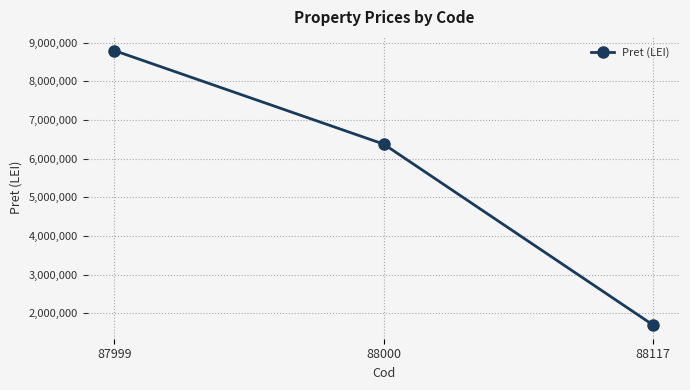

Reading left to right, extract all data points from this chart.

87999=8795600	88000=6375300	88117=1695400